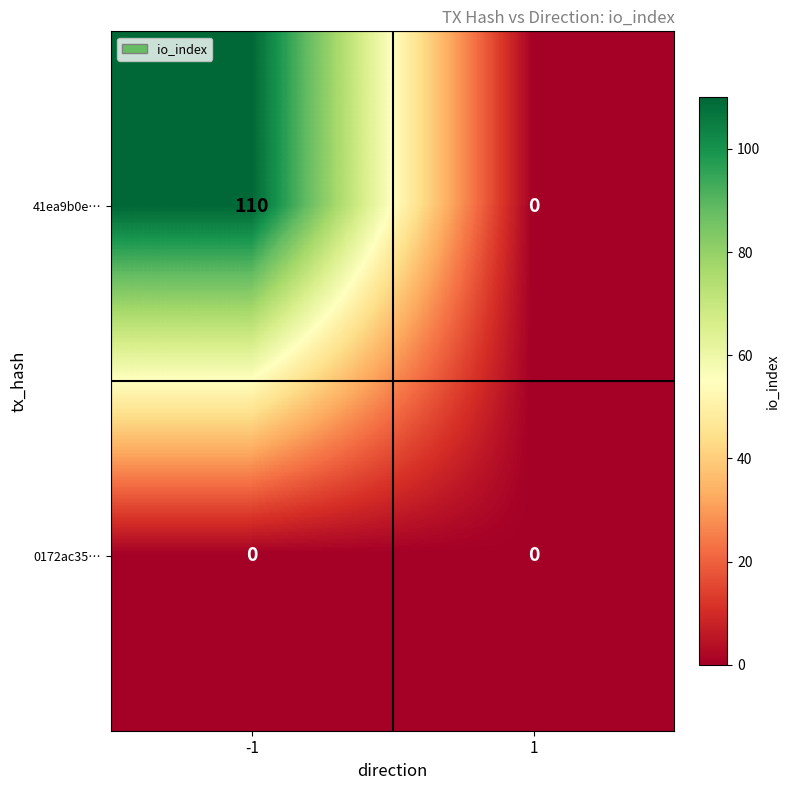

What is the greatest value displayed?

110